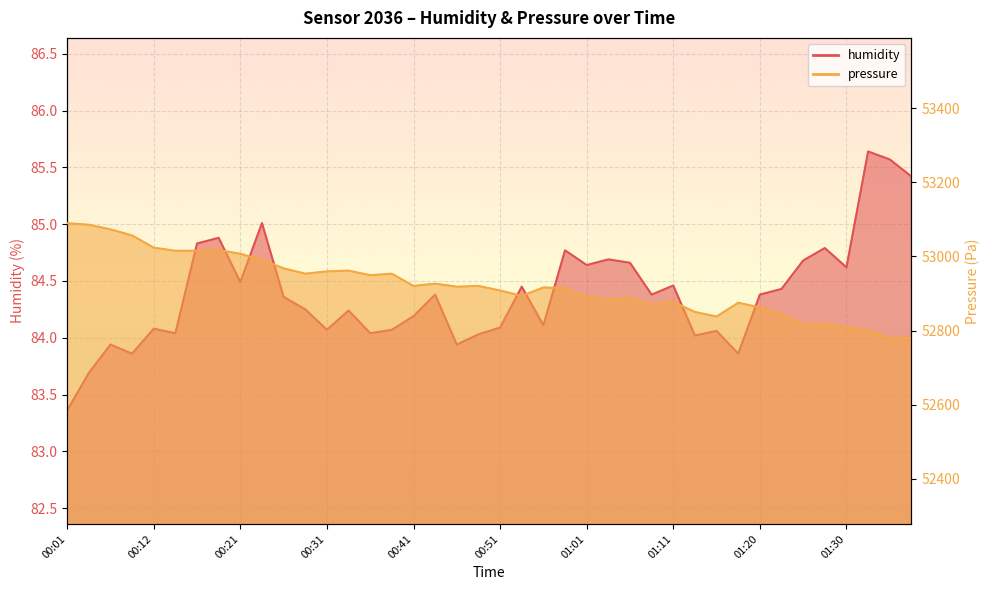

What is the sum of all pressure values?

2116924.1